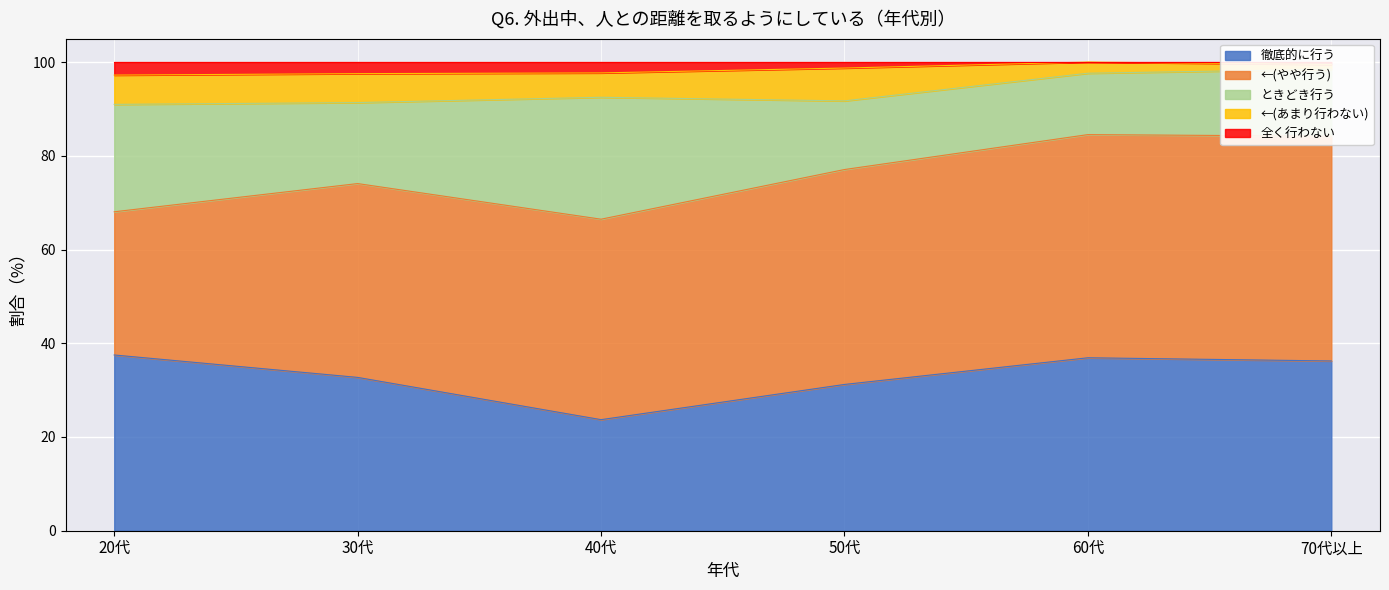

At which label is ←(あまり行わない) closest to 4?

40代